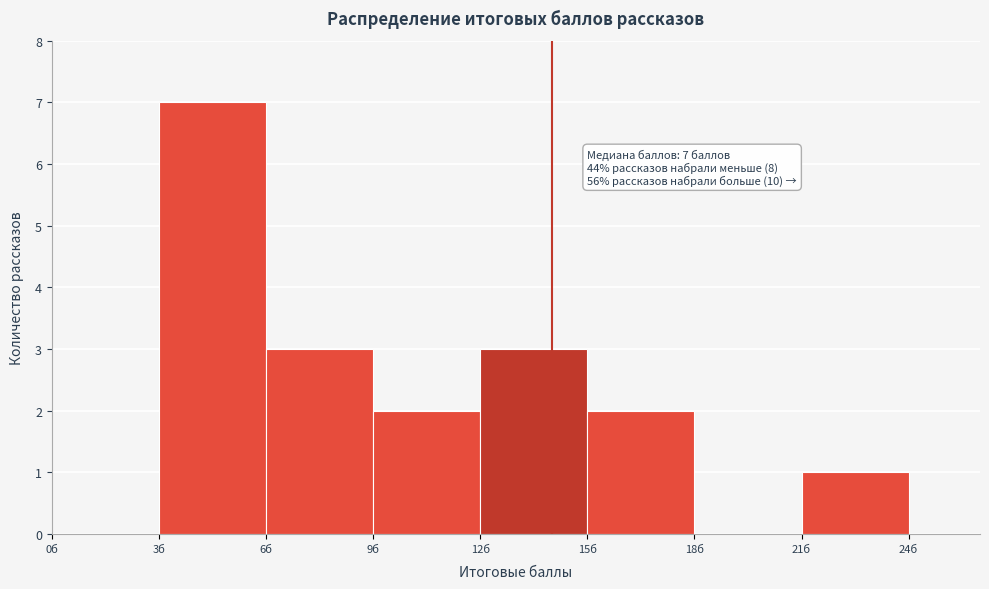

Which range on the x-axis has the tallest bar?

3 to 6